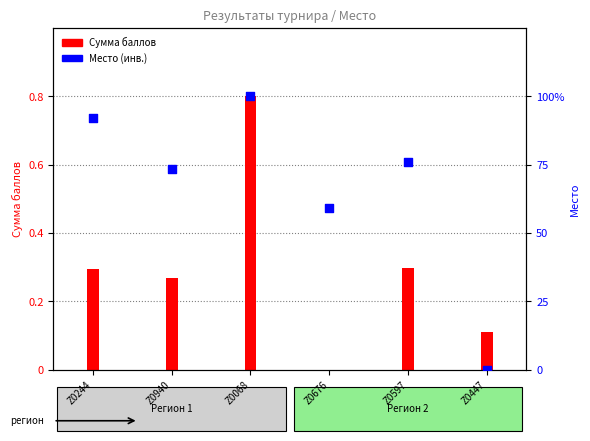

What is the change in value from Z0068 to Z0597?

-23.9